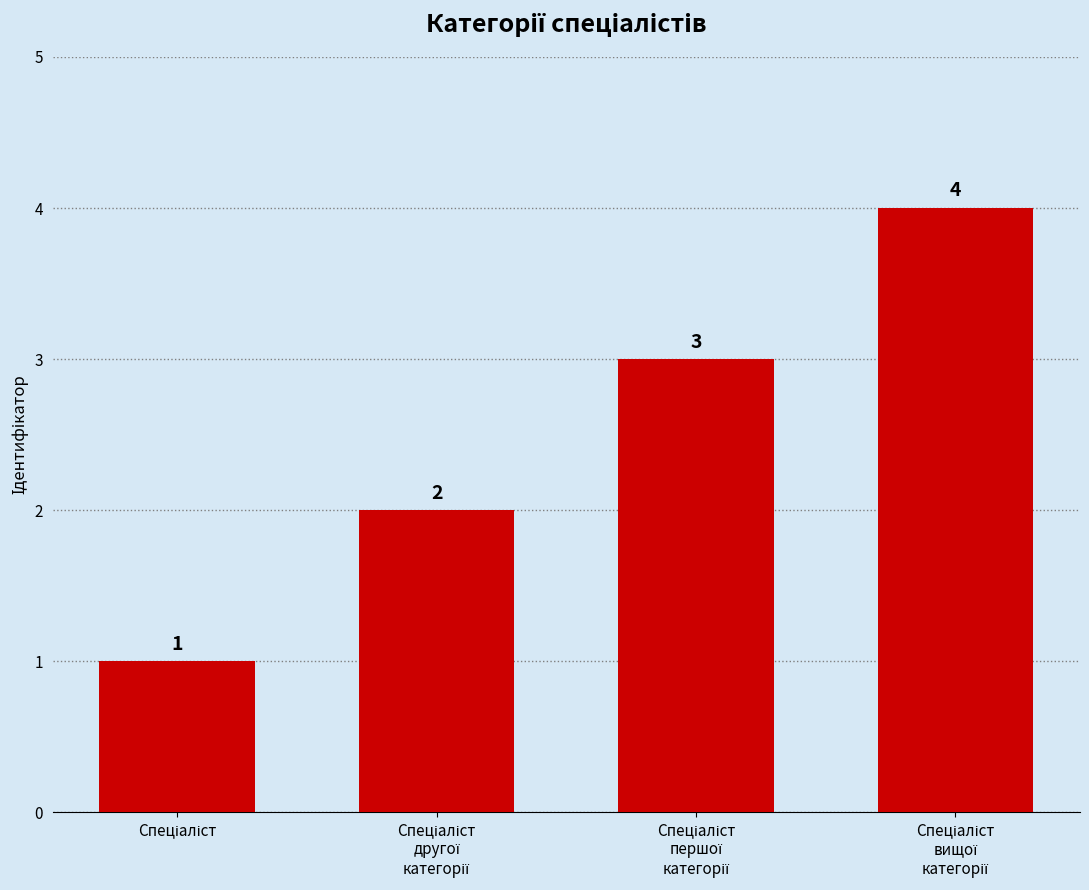

Reading right to left, extract all data points from this chart.

4	3	2	1